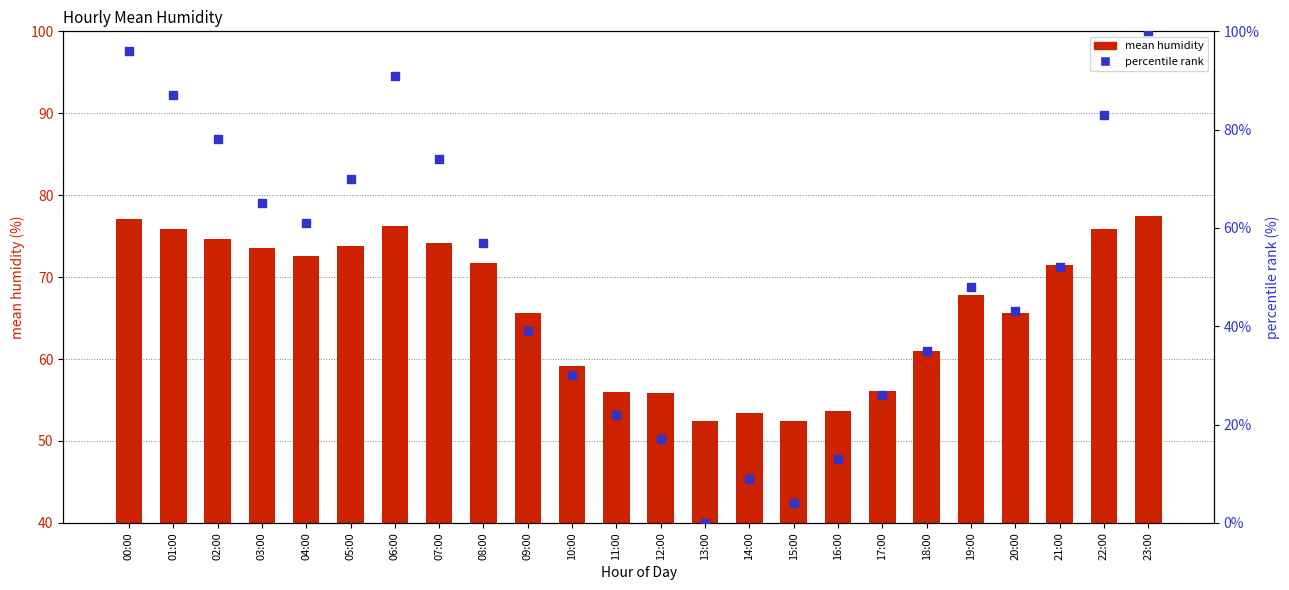

Which series has the largest Y range (max minus min)?

percentile rank